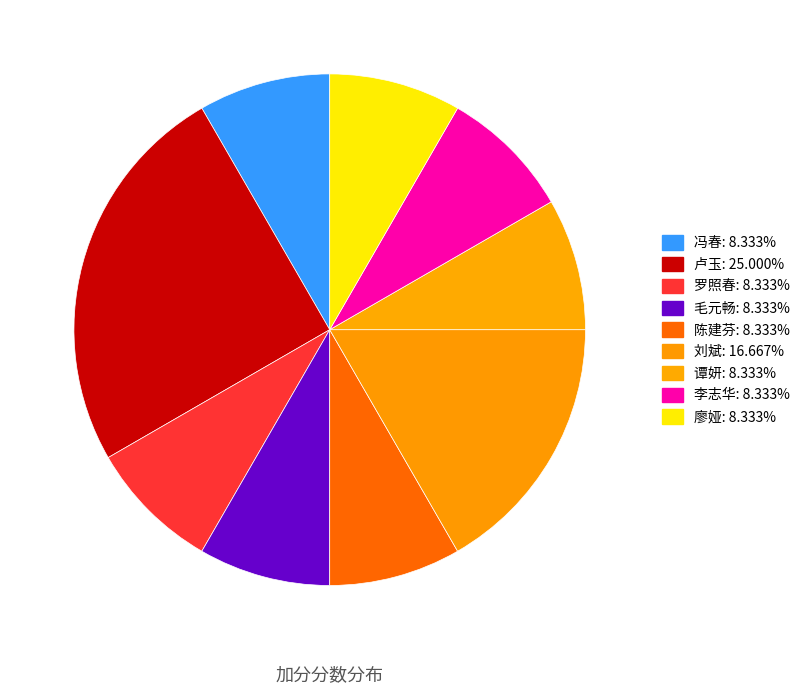

Count the number of slices in the pie.

9